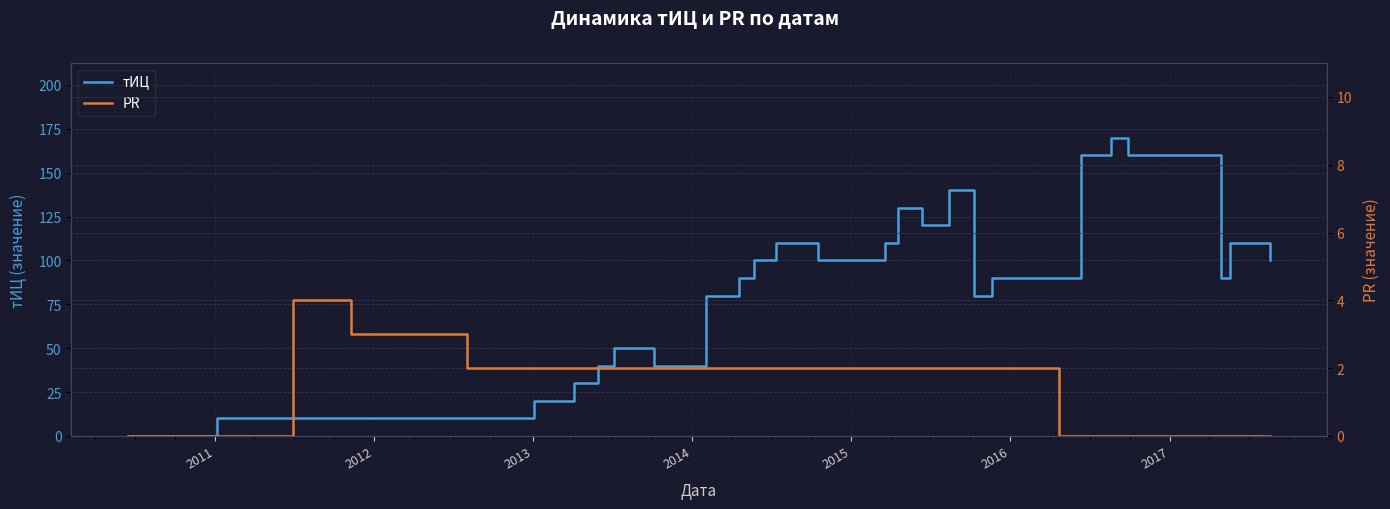

At how many categories does at least one series exceed 155?

3